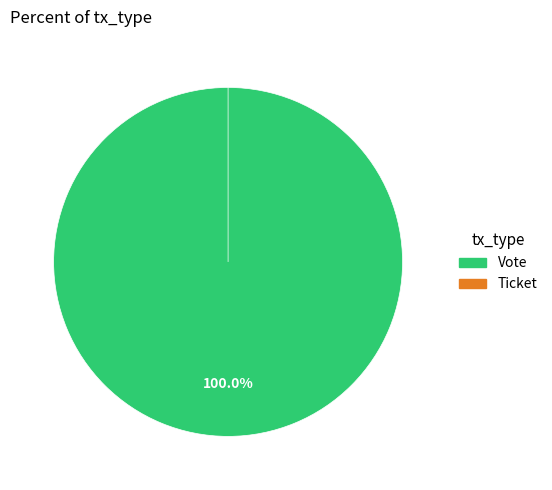

Count the number of slices in the pie.

2